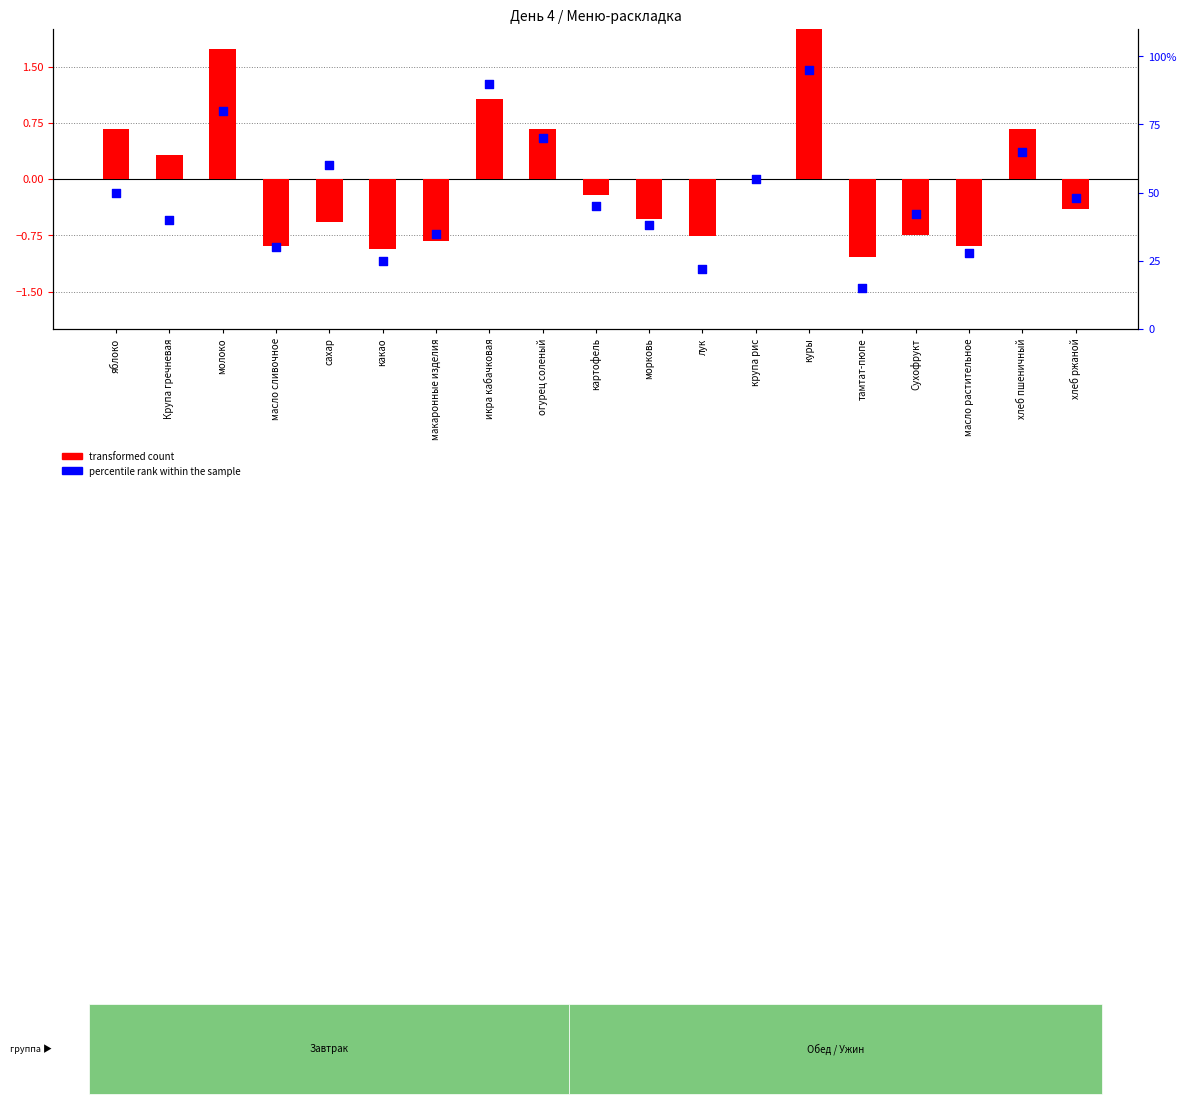

At which category is the sum across all series the highest?

куры